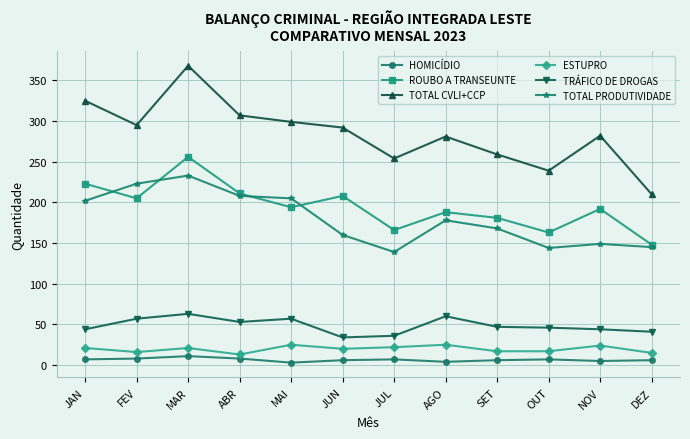

What are all the series names shown in the legend?

HOMICÍDIO, ROUBO A TRANSEUNTE, TOTAL CVLI+CCP, ESTUPRO, TRÁFICO DE DROGAS, TOTAL PRODUTIVIDADE